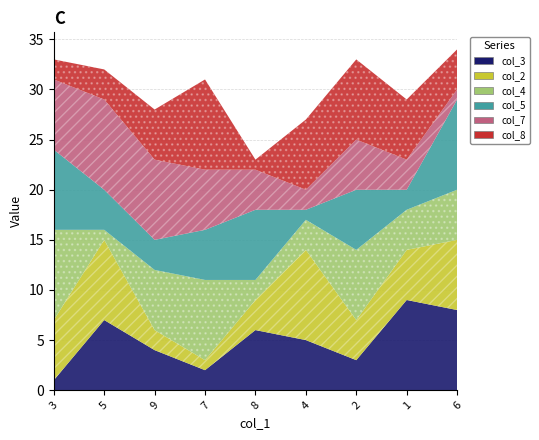

What is the spread (max minus min) of values at 3?

8